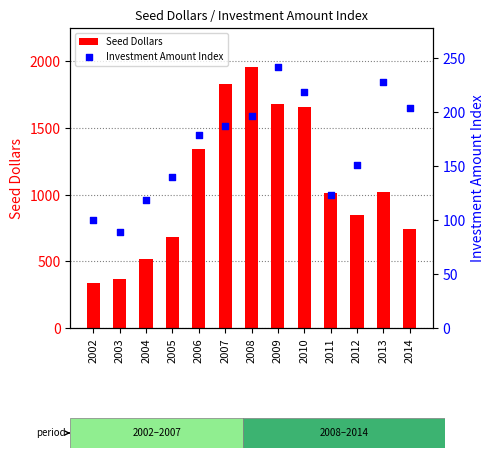

What are all the series names shown in the legend?

Seed Dollars, Investment Amount Index